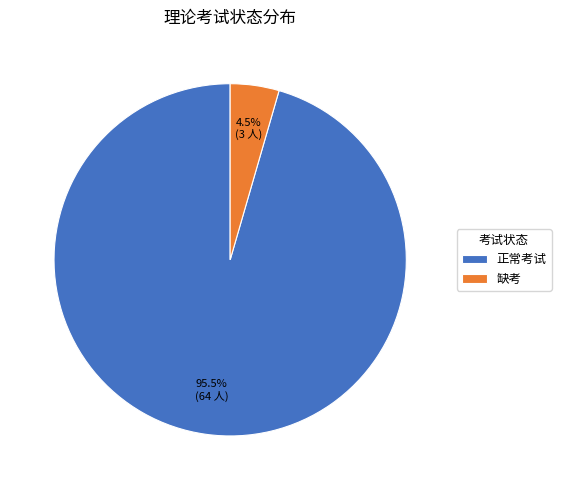

Rank the categories by value from lowest to highest.

缺考, 正常考试